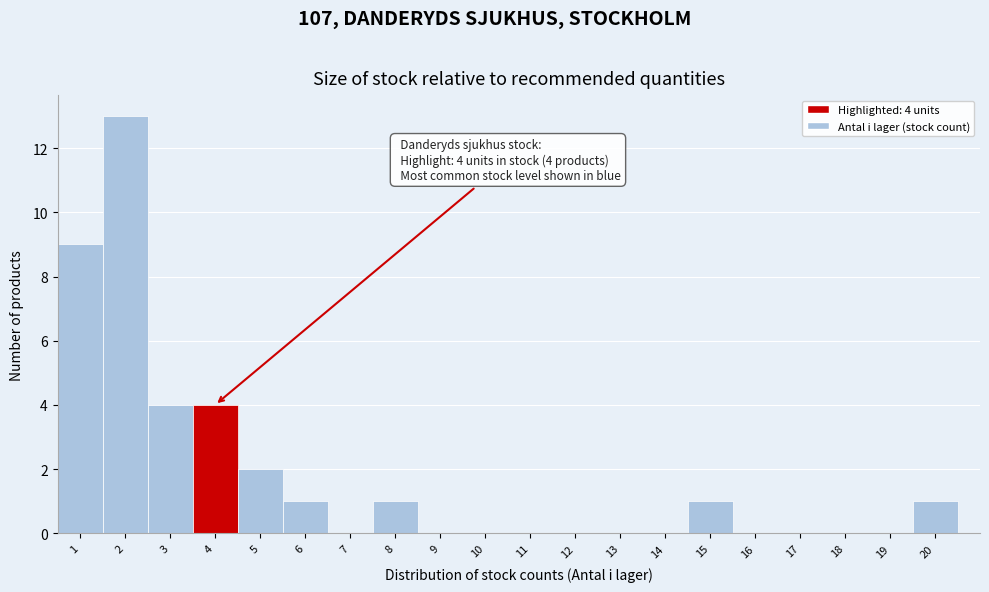

Over which range of the x-axis is the bar tallest?

1.5 to 2.5